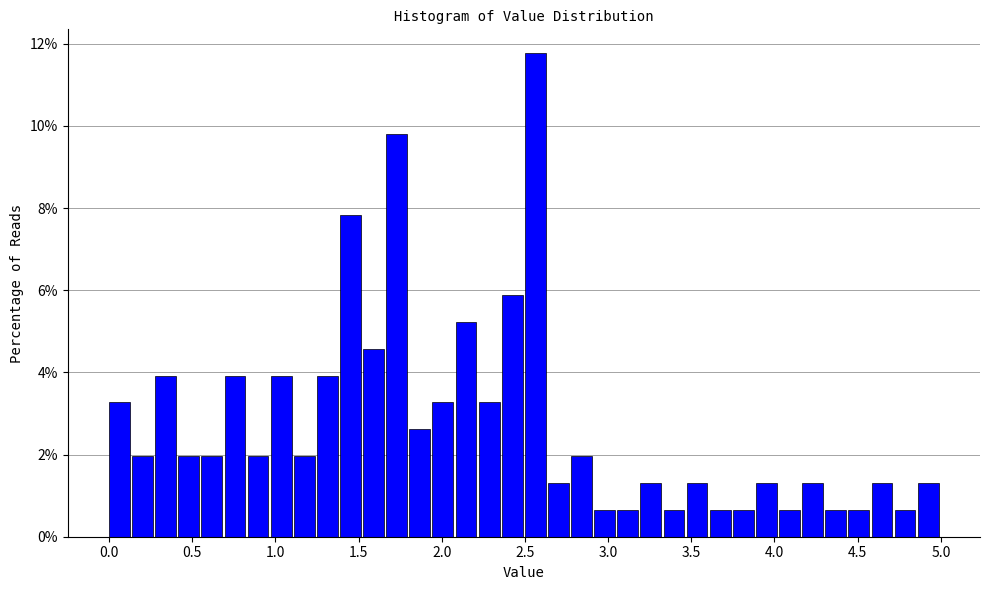

Read against the x-axis, roughly where is the centre of the tallest bar?

2.55